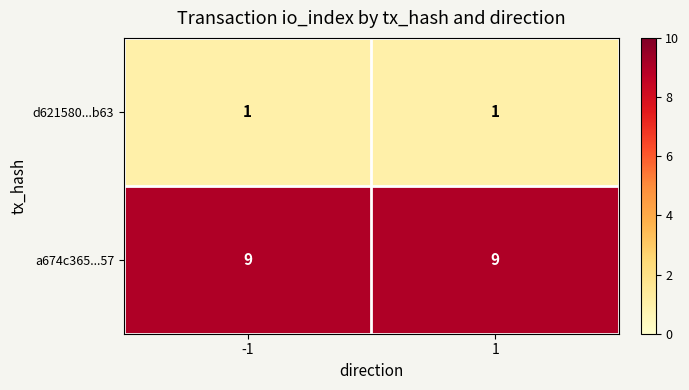

What value does the a674c365...57 series have at 1?

9